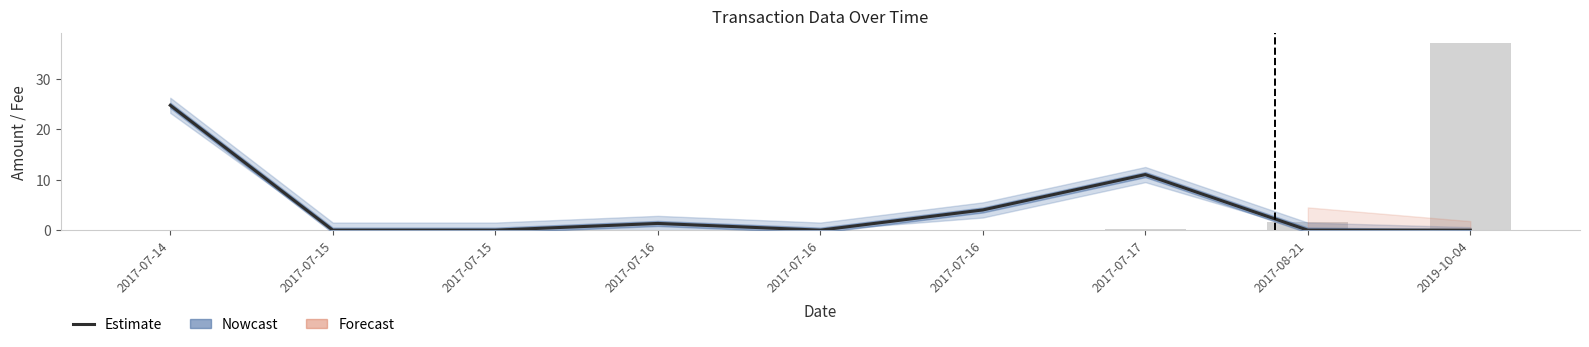

Does the chart contain any negative values?

No